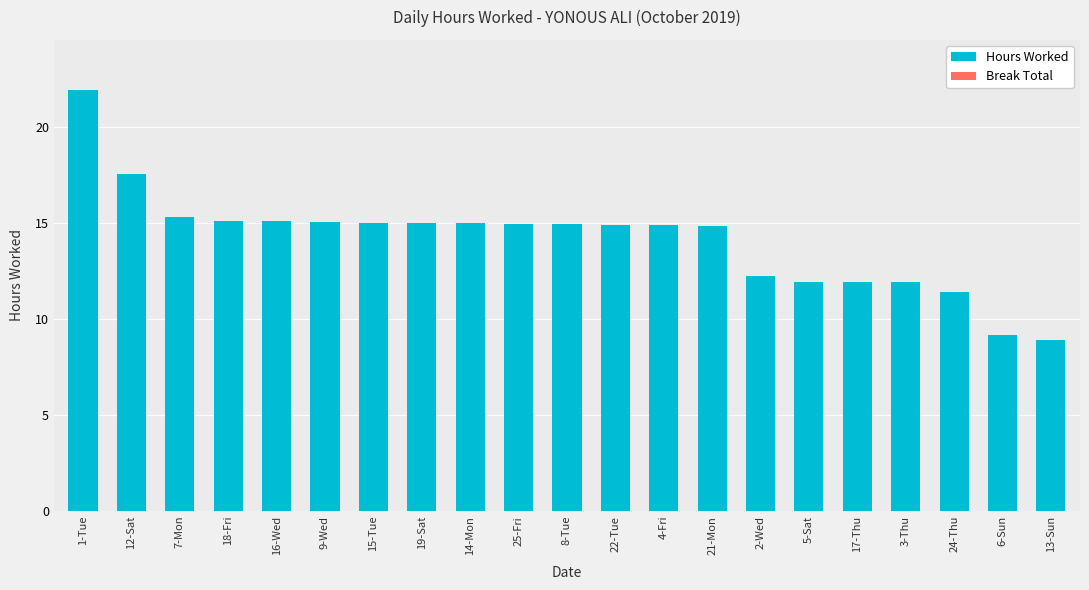

What is the average value?

14.1